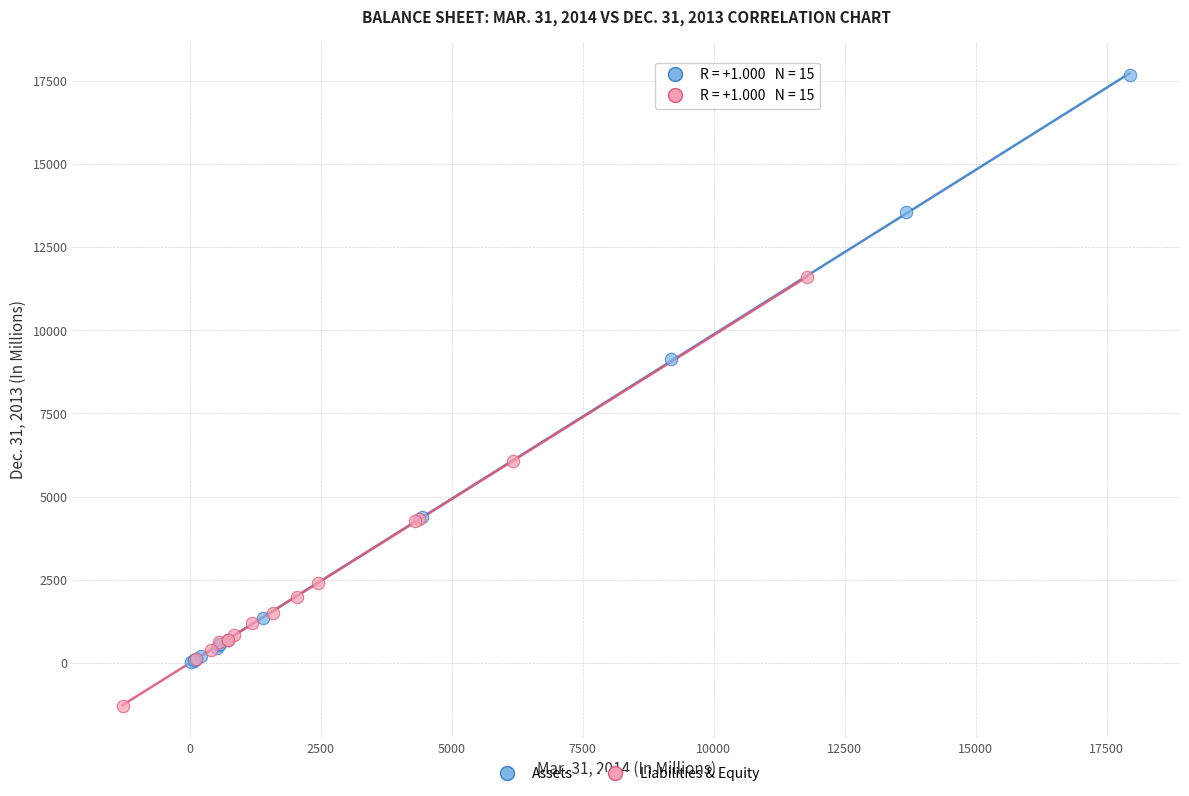

Which series has the widest spread of Y values?

Assets